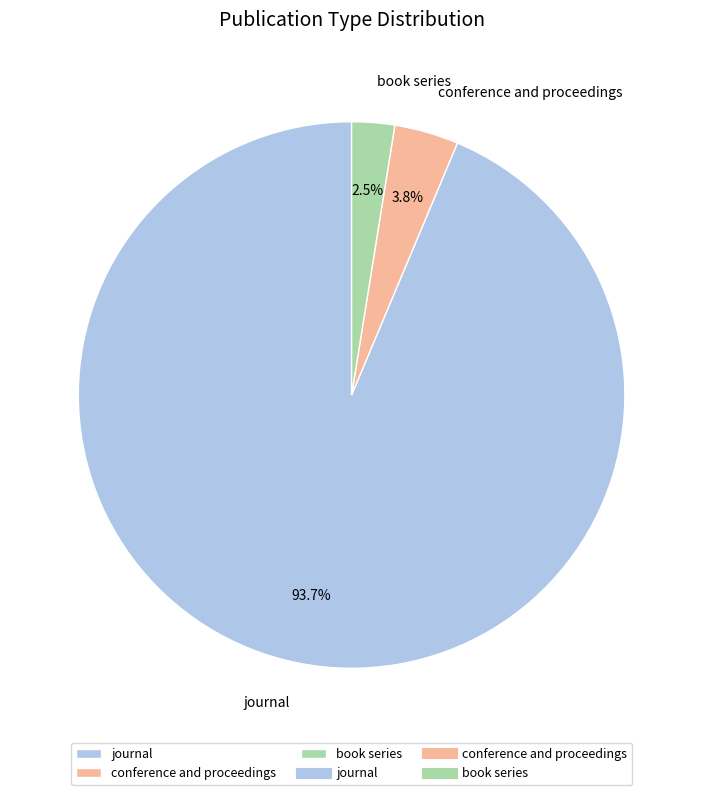

Combined, what portion of the pie is book series and conference and proceedings?

6.3%